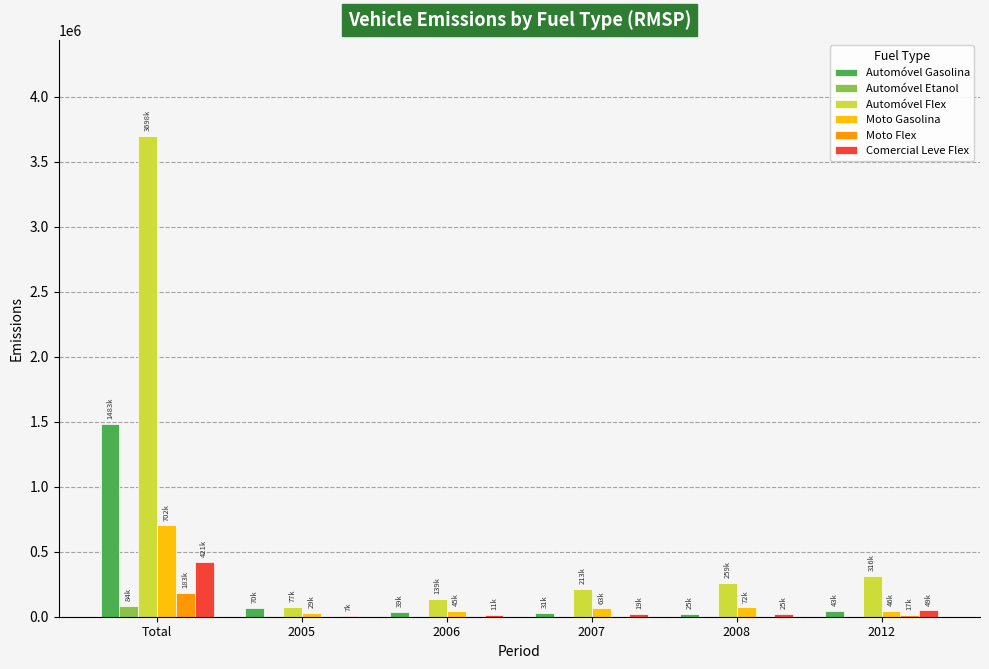

The Moto Gasolina series shows 63263.5 at 2007. True or false?

True